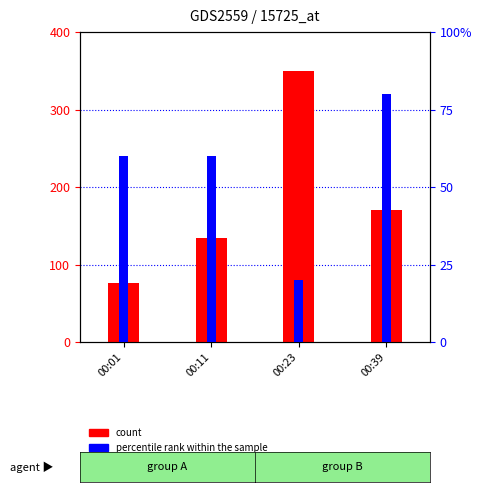

What is the maximum value for count?

350.0